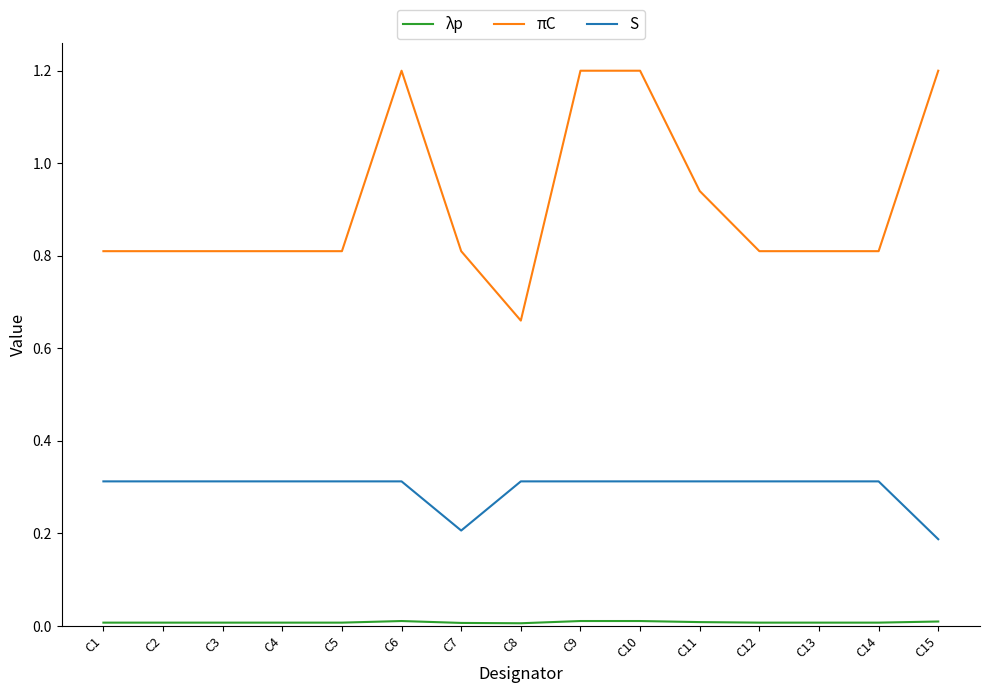

How many lines are shown in the chart?

3